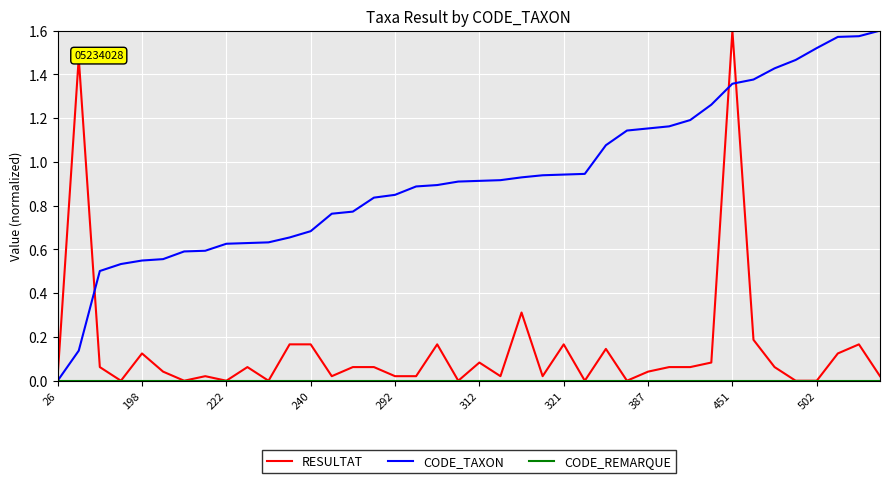

Which series has the largest total across all categories?

CODE_TAXON